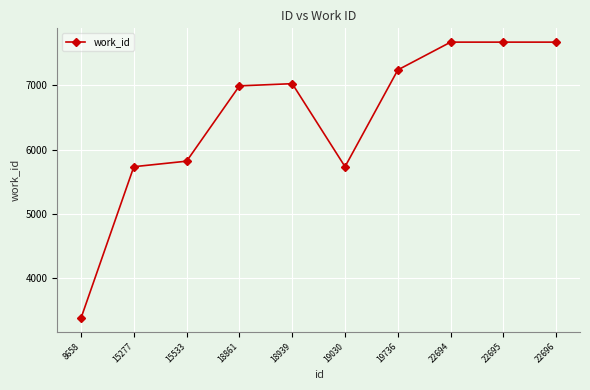

True or false: there are more than 0 points higher than both neighbors.

True